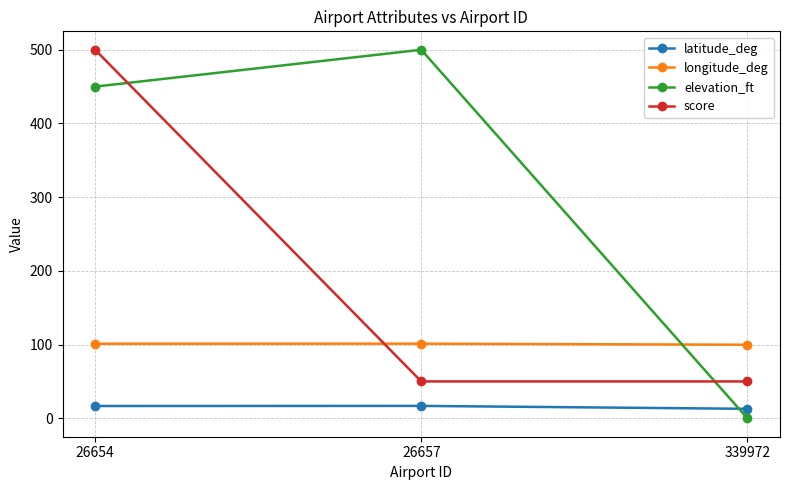

What is the value of the longitude_deg point at the 2nd from the left?

101.3